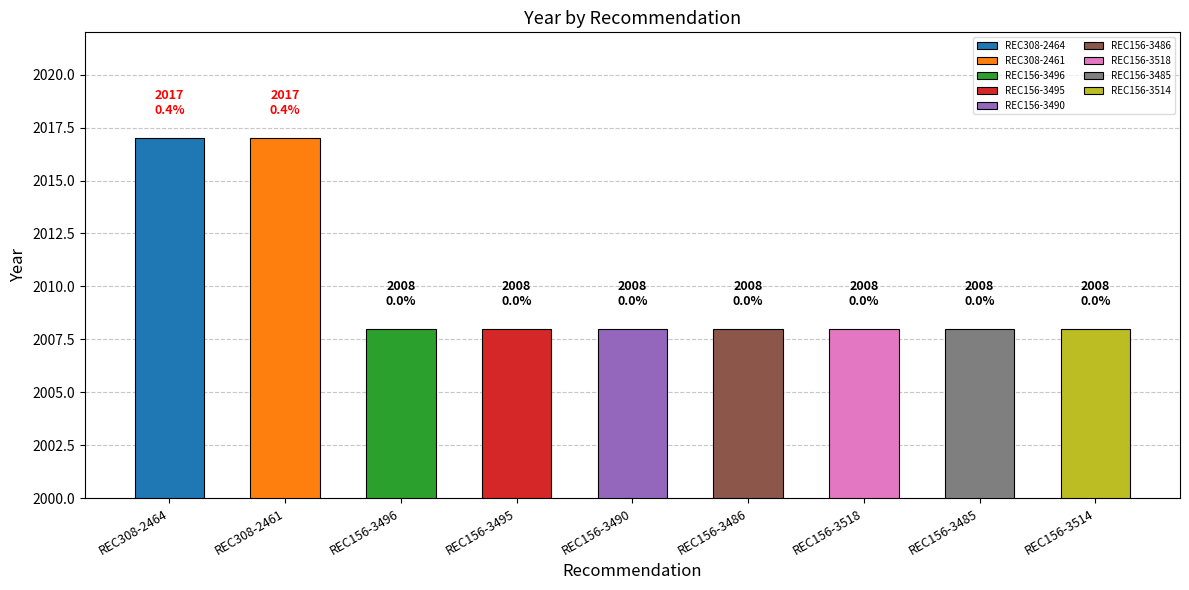

What is the smallest value displayed?

2008